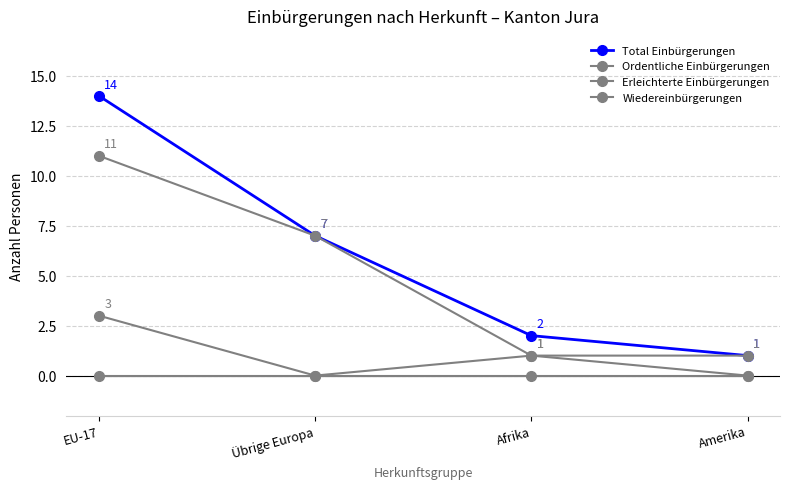

Does the chart have visible grid lines?

Yes